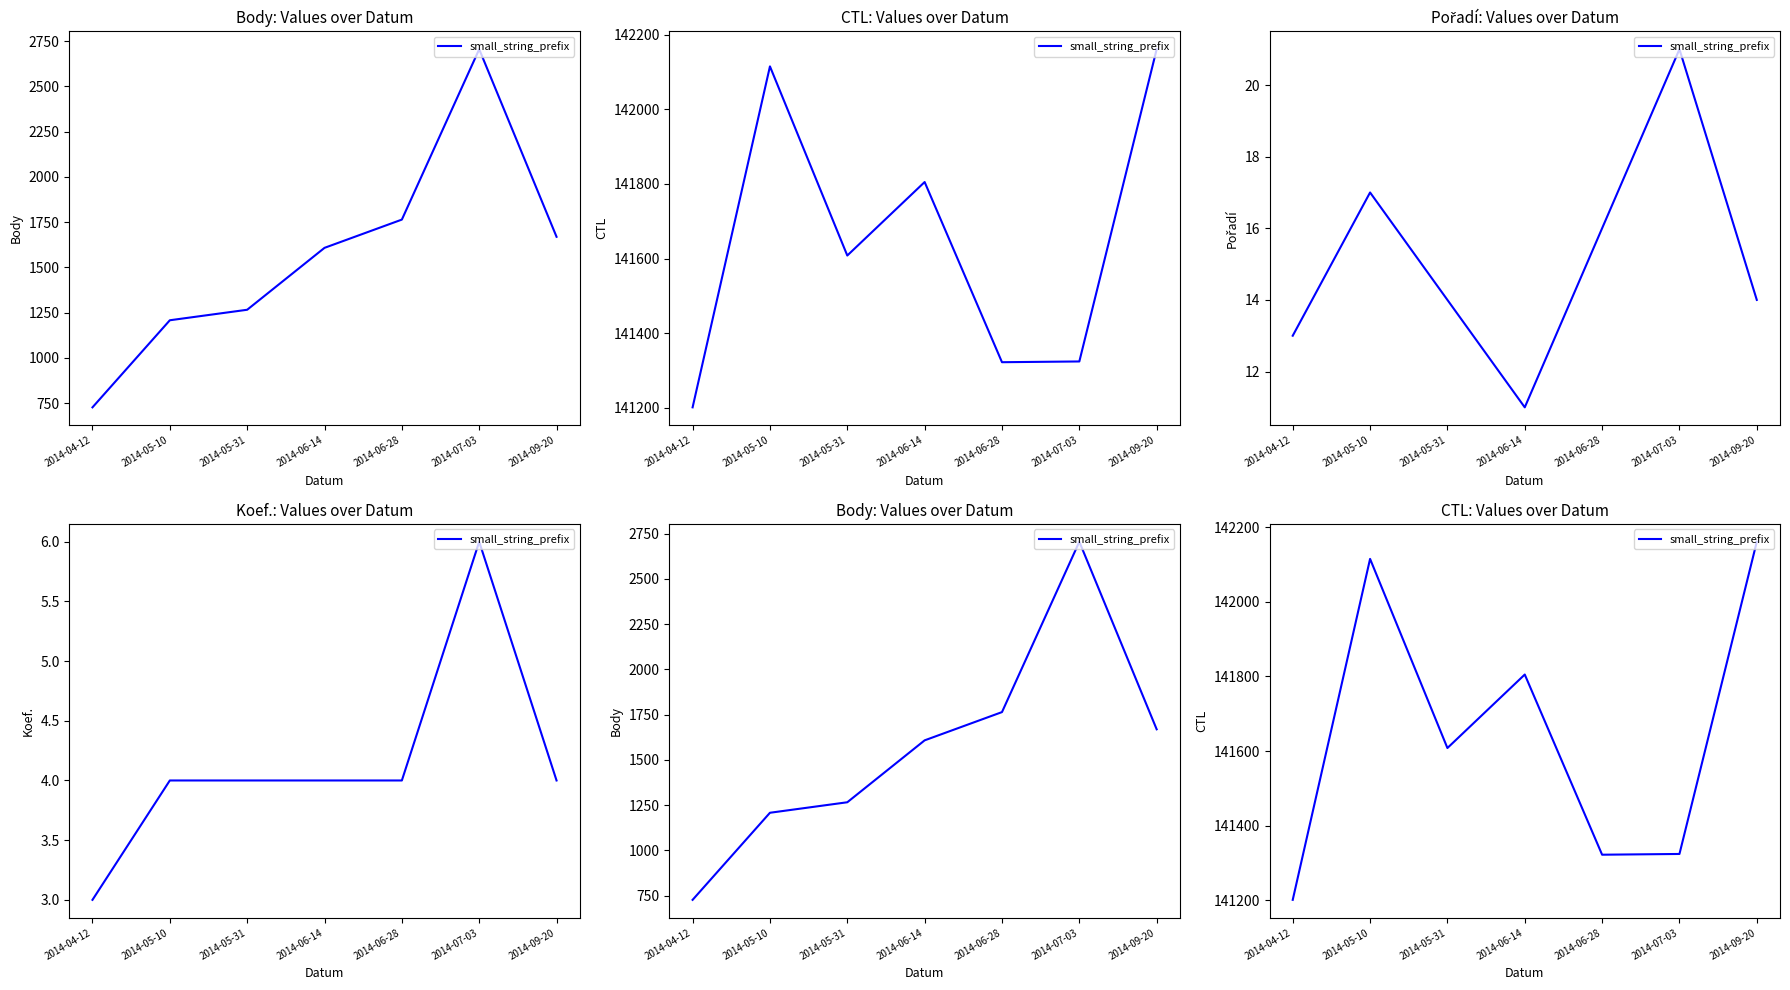

Count the number of data series in this chart.

1